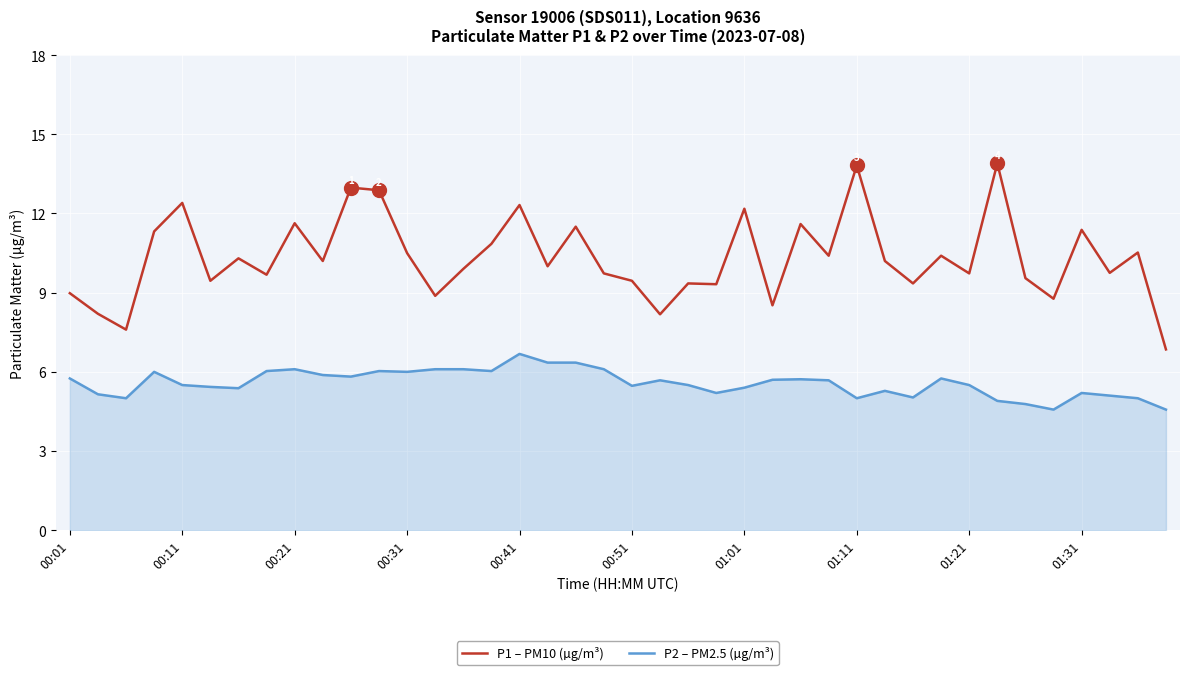

Which series has the largest total across all categories?

P1 – PM10 (µg/m³)